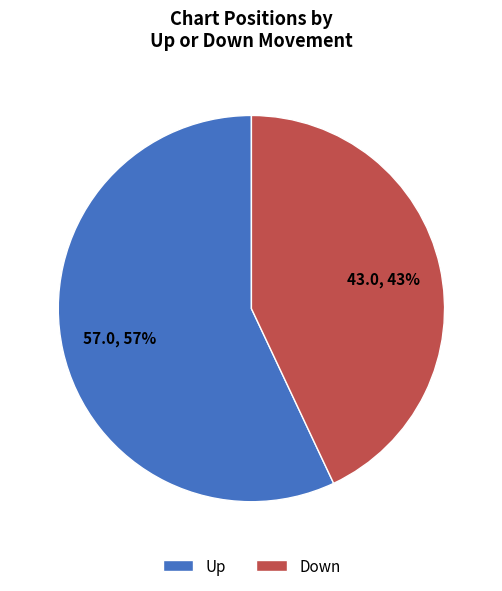

True or false: Up accounts for 49% of the total.

False